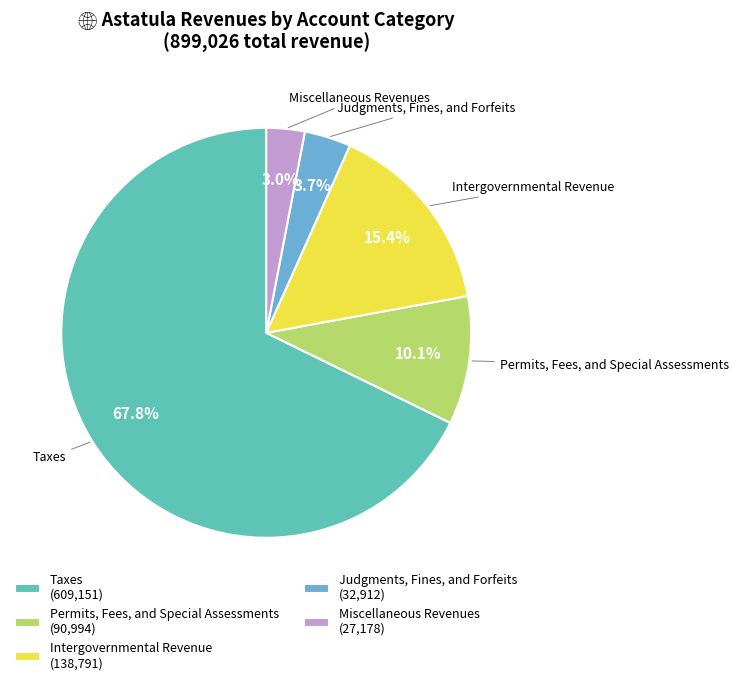

Is it true that Taxes is 53% of the pie?

False